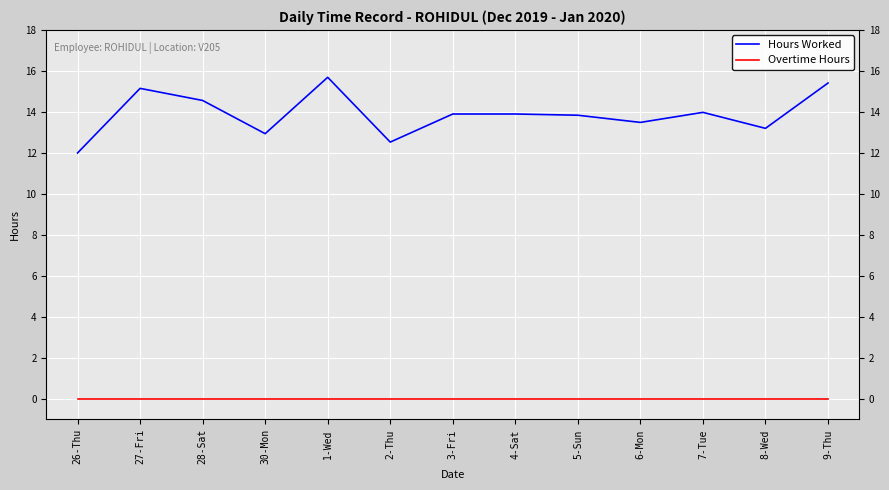

True or false: Overtime Hours and Hours Worked cross at least once.

False